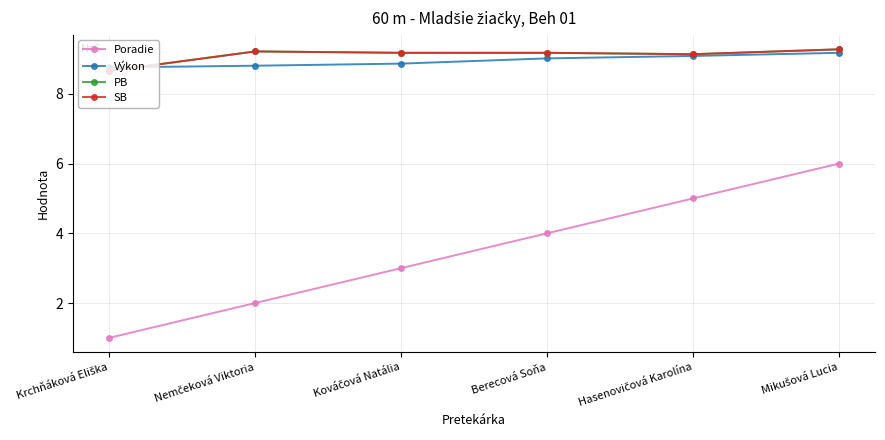

What is the difference between the maximum and minimum values in the PB series?

0.6